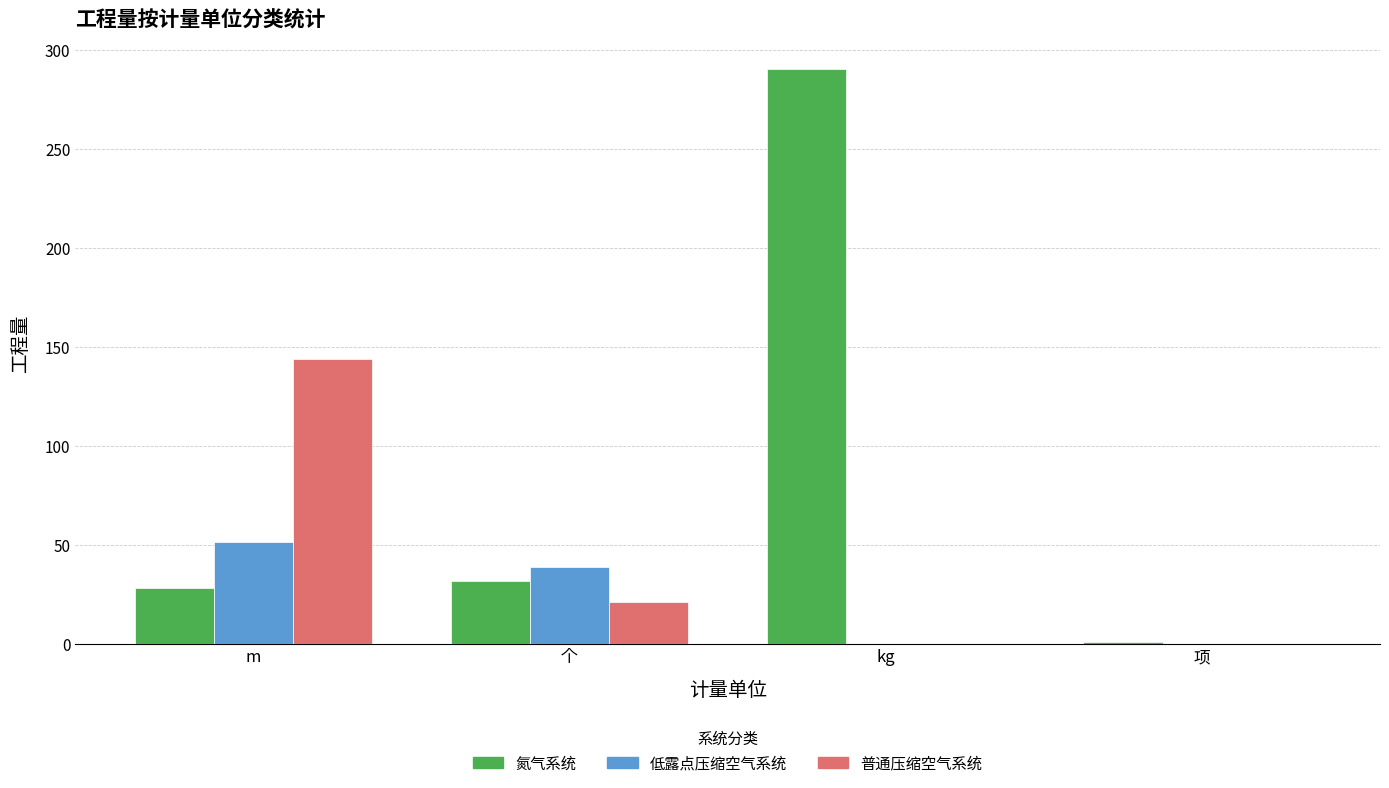

What is the sum of all 氮气系统 values?

351.8